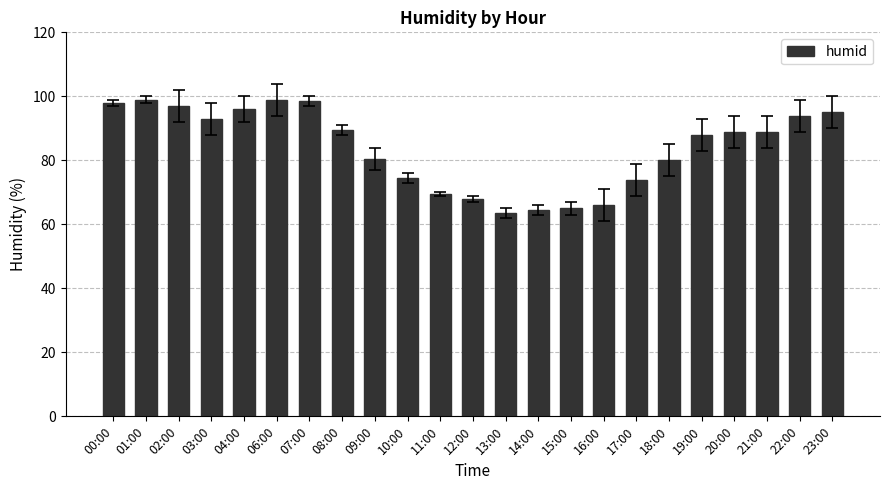

How many categories are shown in the chart?

23